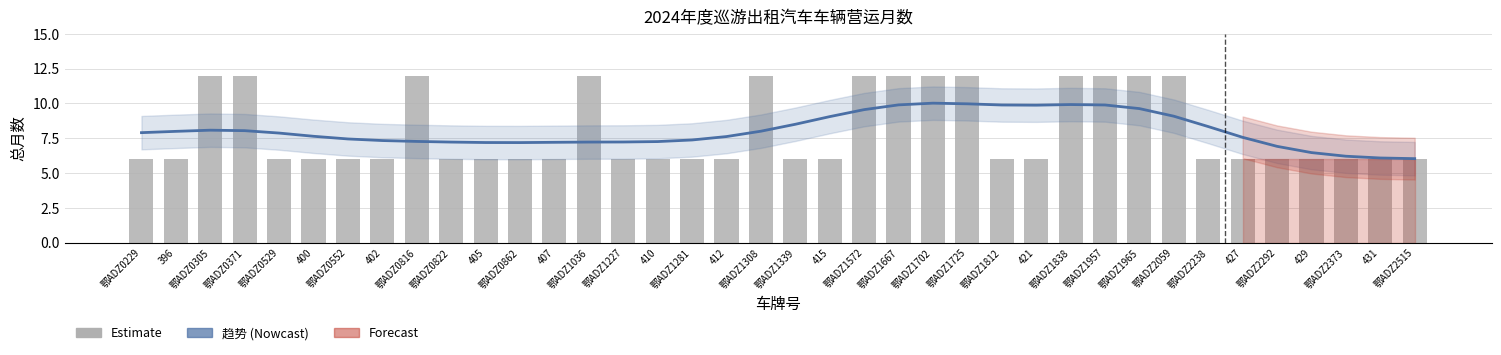

What is the sum of the 趋势估计 values at 鄂ADZ1227 and 鄂ADZ0529?

15.1